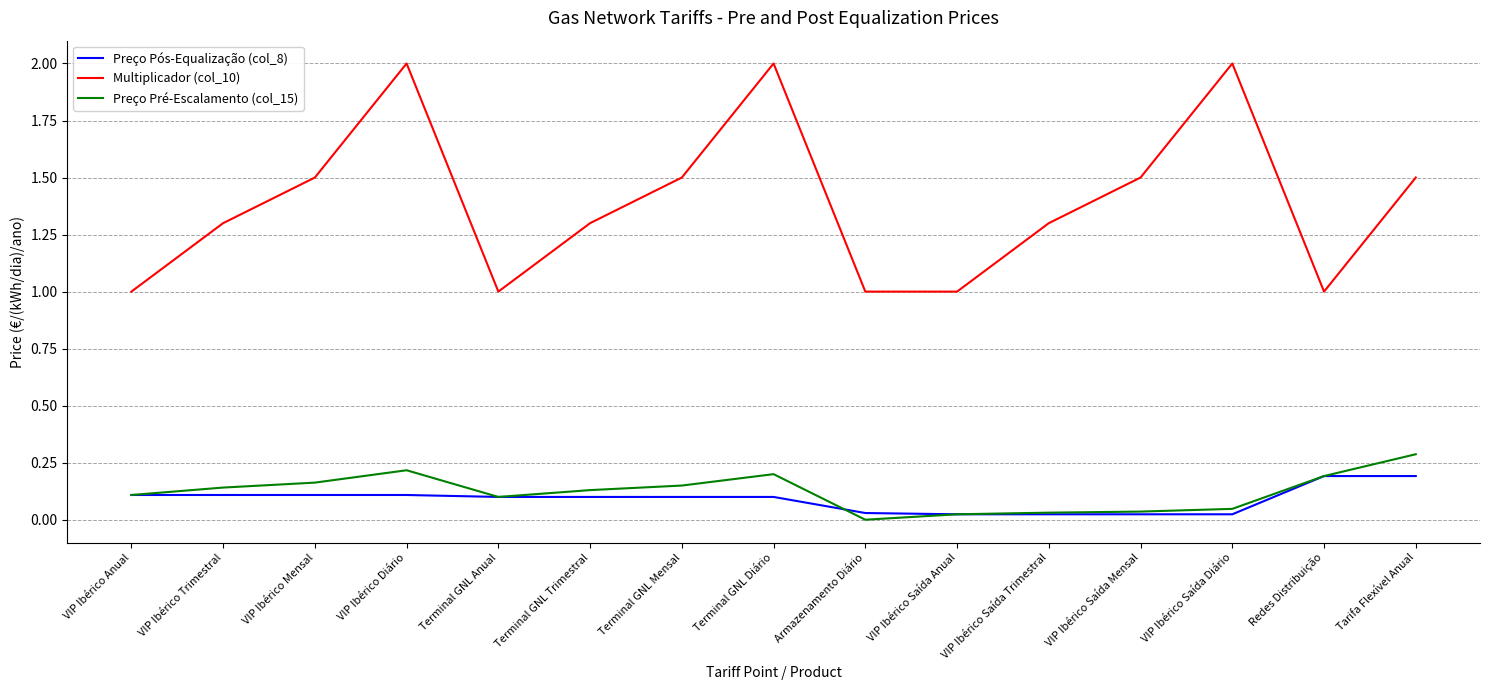

List the series in order of their peak value, highest first.

Multiplicador (col_10), Preço Pré-Escalamento (col_15), Preço Pós-Equalização (col_8)